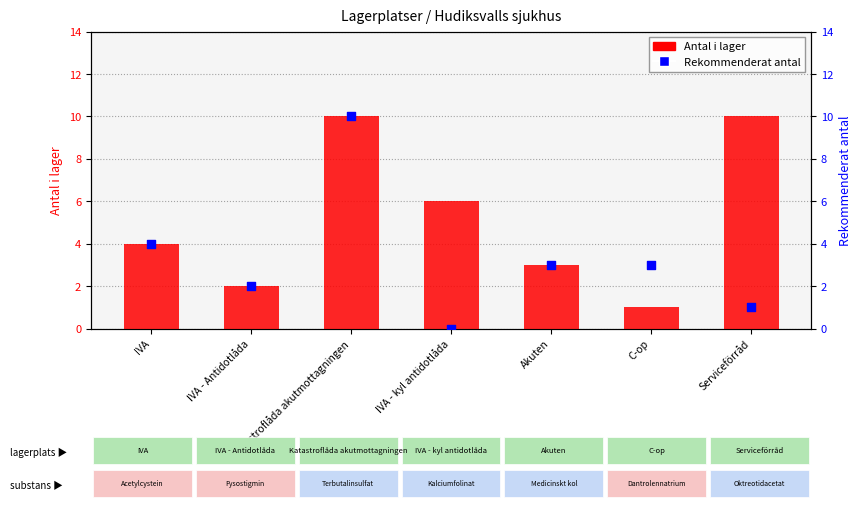

Which series contains the highest Y value?

Antal i lager